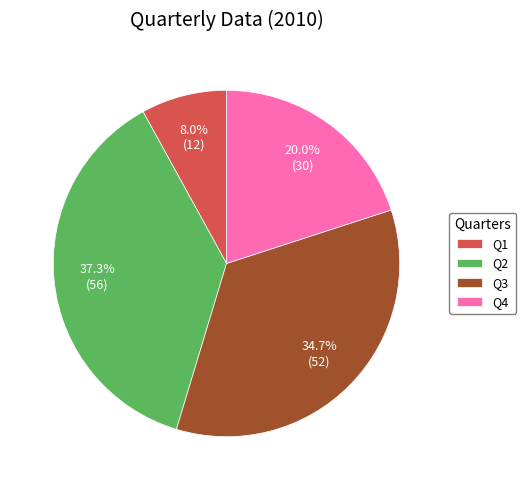

To the nearest percent, what portion does Q2 represent?

37%